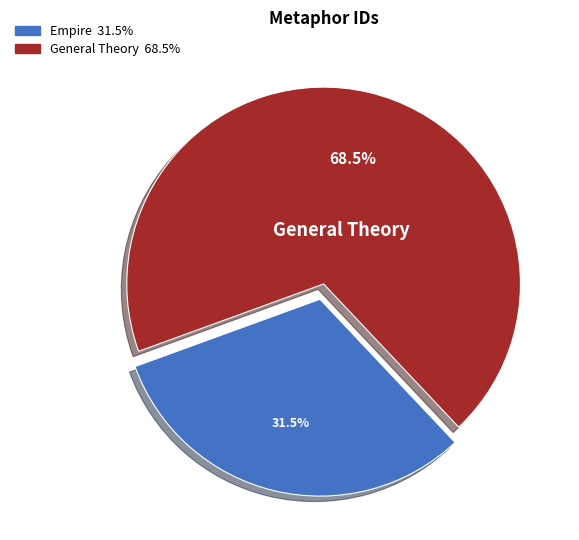

How many segments does this pie chart have?

2